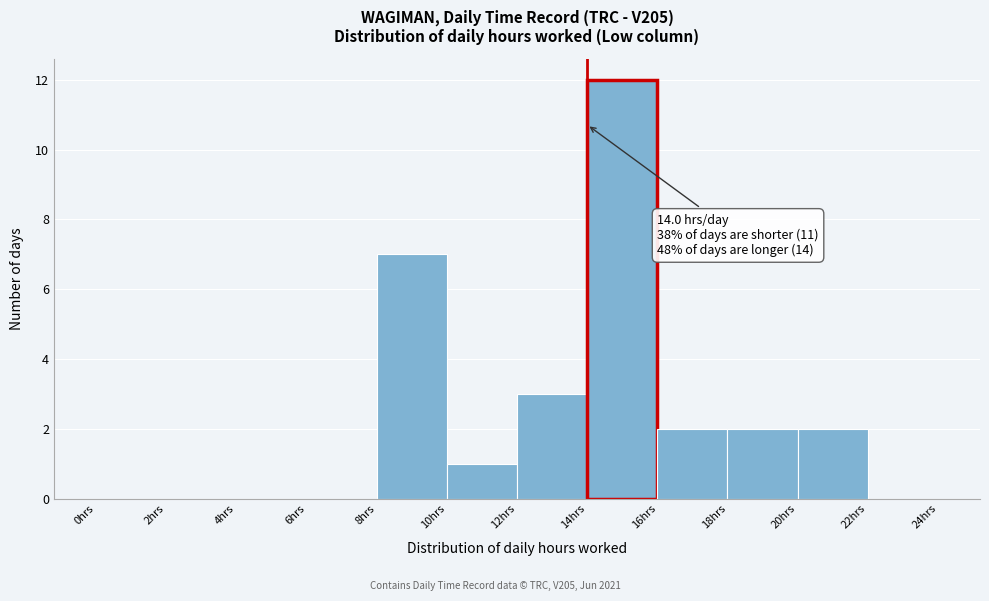

Over which range of the x-axis is the bar tallest?

14 to 16